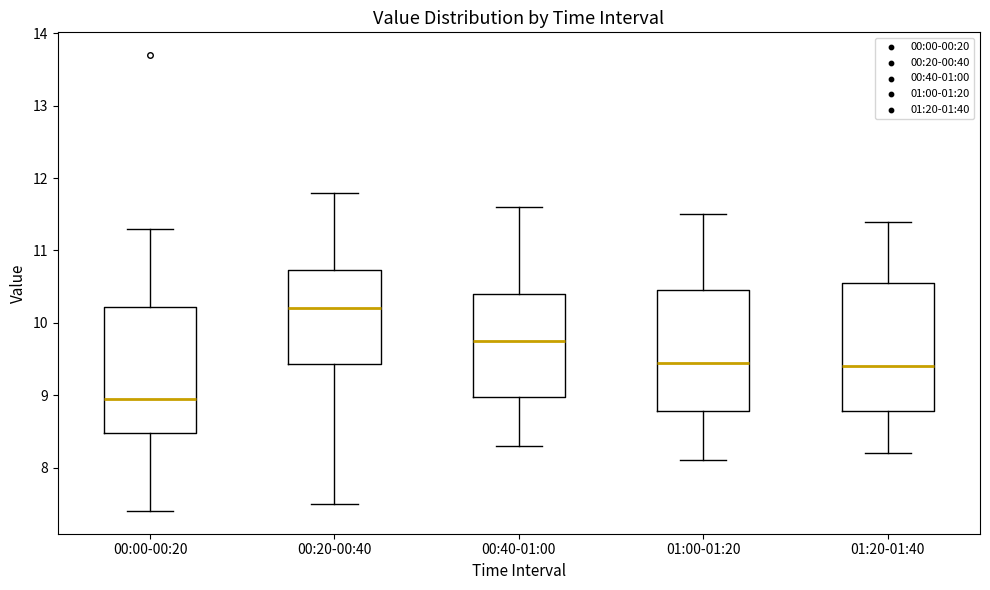

Where does the upper whisker of the box for 00:40-01:00 end on the y-axis? The values are not printed on the chart, so give them approximately, as read against the axis.

11.6